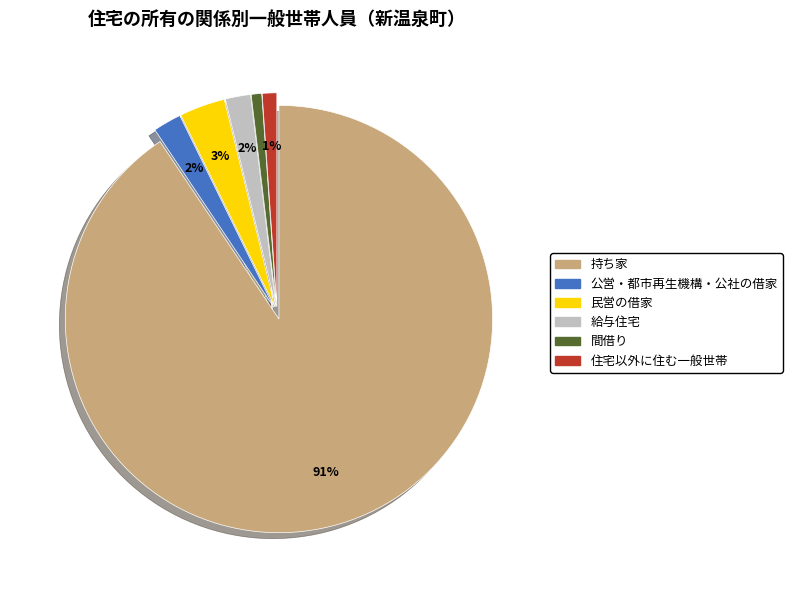

Is it true that 持ち家 is 91% of the pie?

True